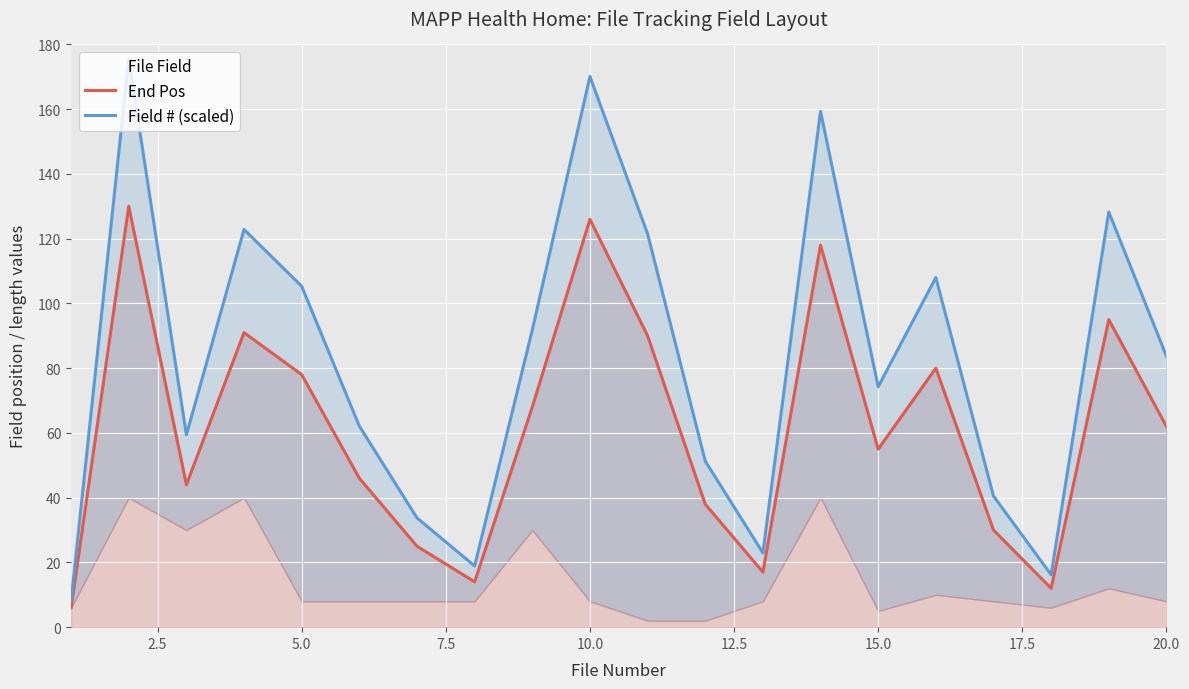

Between 5.0 and 9, which series saw the biggest shift?

Field # (scaled)